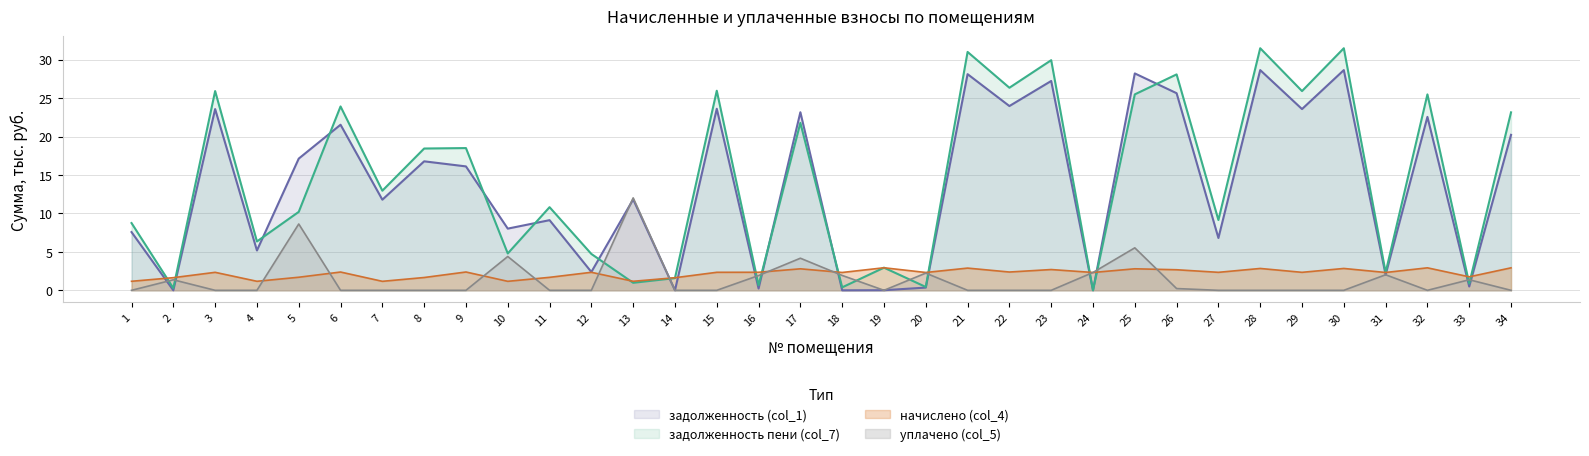

Reading left to right, what are all the values shown in this chart?

задолженность (col_1): 1=7.6	2=0.0	3=23.6	4=5.2	5=17.1	6=21.5	7=11.8	8=16.8	9=16.1	10=8.0	11=9.1	12=2.4	13=11.8	14=0.0	15=23.6	16=0.2	17=23.2	18=0.0	19=0.0	20=0.4	21=28.1	22=24.0	23=27.2	24=0.0	25=28.2	26=25.6	27=6.8	28=28.6	29=23.6	30=28.6	31=2.0	32=22.6	33=0.5	34=20.2
начислено (col_4): 1=1.2	2=1.6	3=2.3	4=1.2	5=1.7	6=2.4	7=1.2	8=1.7	9=2.4	10=1.2	11=1.7	12=2.3	13=1.2	14=1.6	15=2.3	16=2.3	17=2.8	18=2.3	19=2.9	20=2.3	21=2.9	22=2.4	23=2.7	24=2.3	25=2.8	26=2.7	27=2.3	28=2.8	29=2.3	30=2.8	31=2.3	32=2.9	33=1.8	34=2.9
уплачено (col_5): 1=0.0	2=1.4	3=0.0	4=0.0	5=8.6	6=0.0	7=0.0	8=0.0	9=0.0	10=4.4	11=0.0	12=0.0	13=12.0	14=0.0	15=0.0	16=1.9	17=4.2	18=1.9	19=0.0	20=2.2	21=0.0	22=0.0	23=0.0	24=2.3	25=5.5	26=0.2	27=0.0	28=0.0	29=0.0	30=0.0	31=2.0	32=0.0	33=1.4	34=0.0
задолженность пени (col_7): 1=8.7	2=0.3	3=25.9	4=6.4	5=10.2	6=23.9	7=13.0	8=18.4	9=18.5	10=4.8	11=10.8	12=4.7	13=1.0	14=1.6	15=26.0	16=0.7	17=21.8	18=0.4	19=2.9	20=0.4	21=31.0	22=26.3	23=29.9	24=0.0	25=25.5	26=28.1	27=9.1	28=31.5	29=25.9	30=31.5	31=2.3	32=25.5	33=0.9	34=23.1